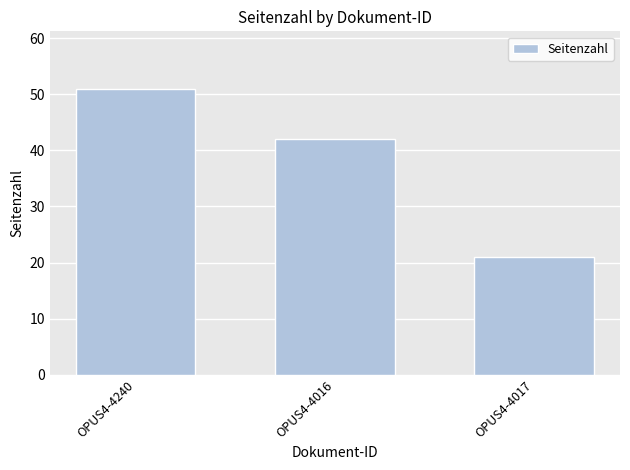

What value does the data have at OPUS4-4016, to the nearest 10?

40